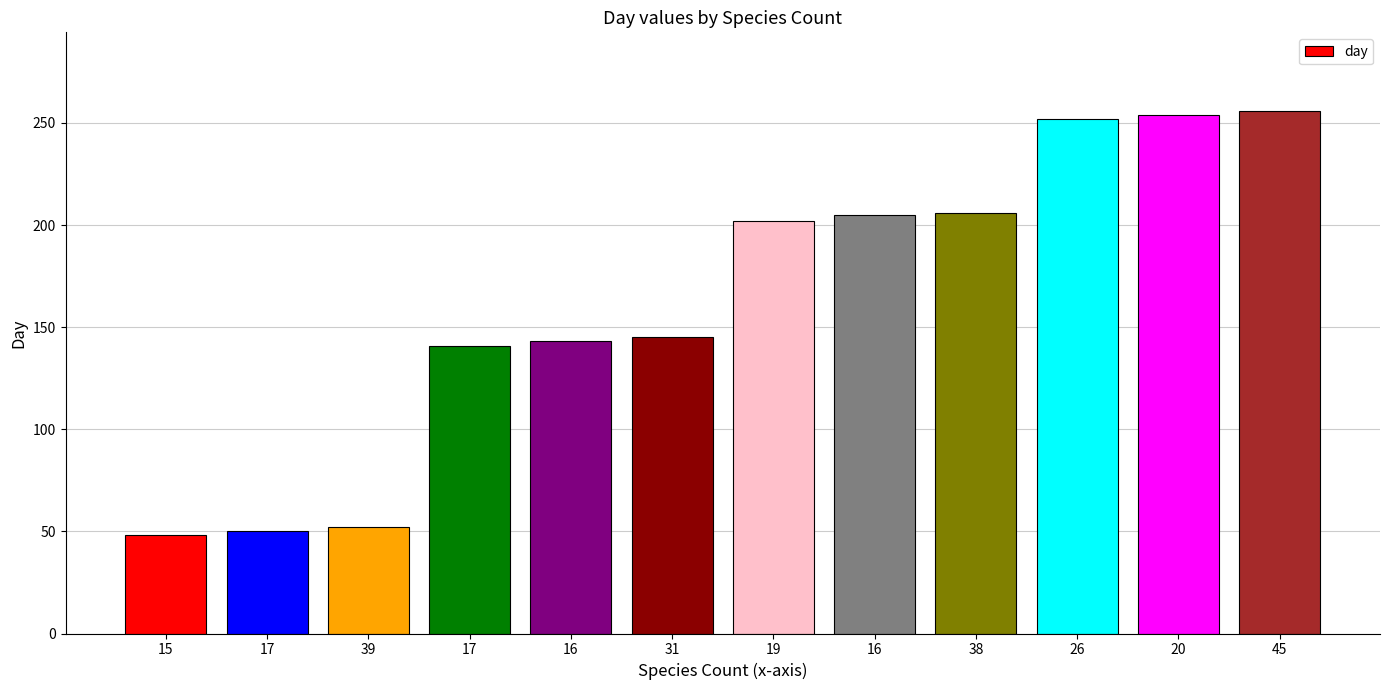

Does the chart contain any negative values?

No